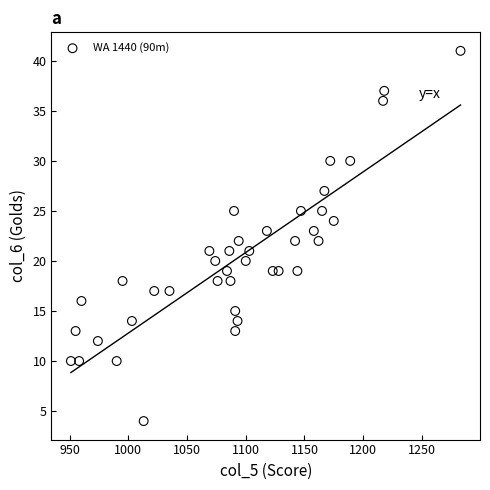

What is the range of X values (max minus min)?

332